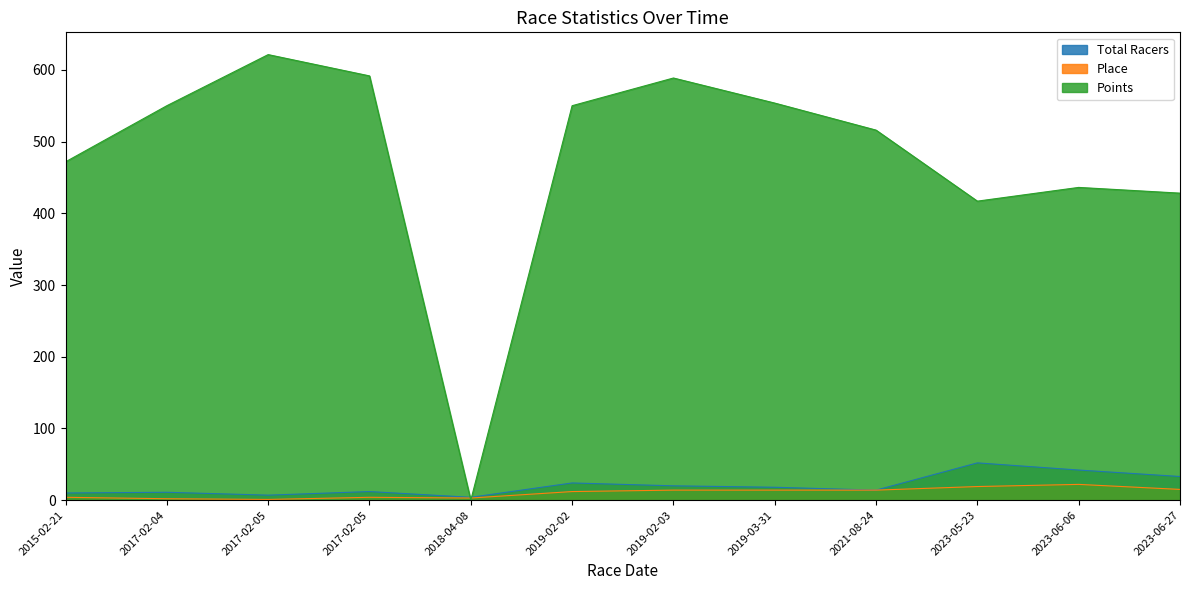

Reading left to right, extract all data points from this chart.

Total Racers: 2015-02-21=10.0	2017-02-04=11.0	2017-02-05=7.0	2017-02-05=12.0	2018-04-08=4.0	2019-02-02=24.0	2019-02-03=20.0	2019-03-31=18.0	2021-08-24=14.0	2023-05-23=52.0	2023-06-06=42.0	2023-06-27=33.0
Place: 2015-02-21=4.0	2017-02-04=2.0	2017-02-05=1.0	2017-02-05=4.0	2018-04-08=3.0	2019-02-02=12.0	2019-02-03=14.0	2019-03-31=14.0	2021-08-24=14.0	2023-05-23=19.0	2023-06-06=22.0	2023-06-27=15.0
Points: 2015-02-21=471.7	2017-02-04=550.0	2017-02-05=621.2	2017-02-05=591.6	2018-04-08=0.0	2019-02-02=550.0	2019-02-03=588.6	2019-03-31=553.7	2021-08-24=516.0	2023-05-23=416.9	2023-06-06=436.1	2023-06-27=428.1